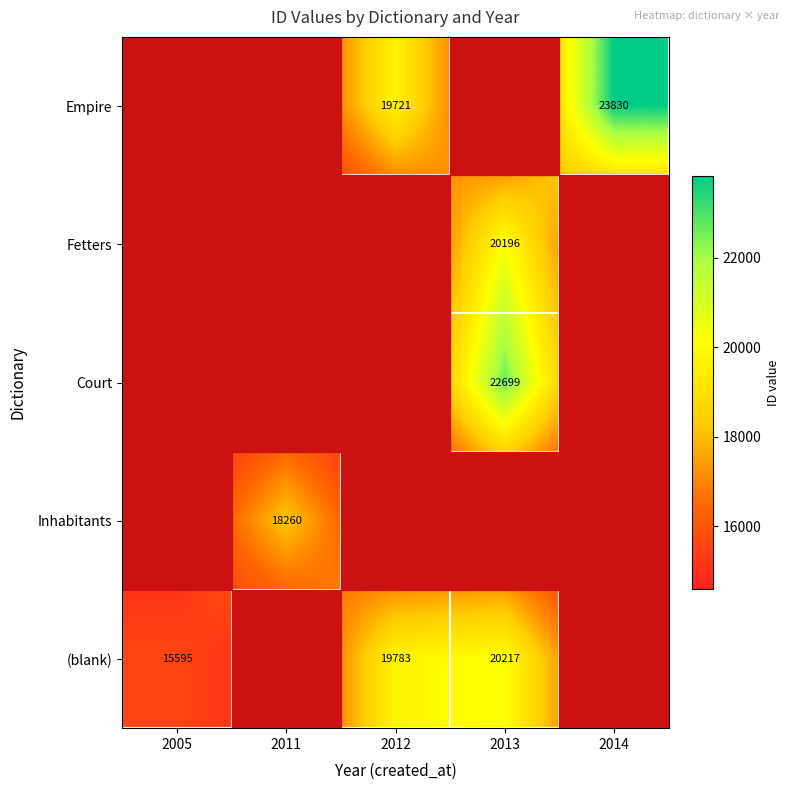

Is it true that (blank) equals 11693 at 2013?

False